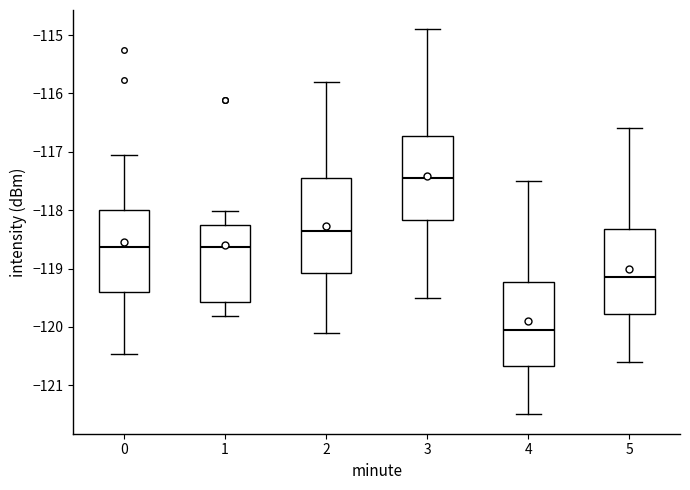

Which box's median line is the highest?

3